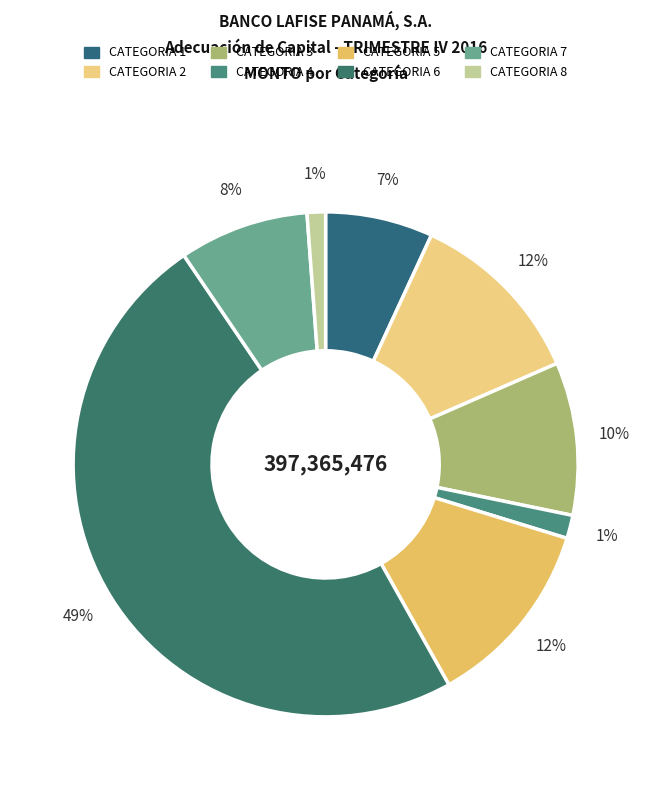

Between CATEGORIA 1 and CATEGORIA 7, which is larger?

CATEGORIA 7